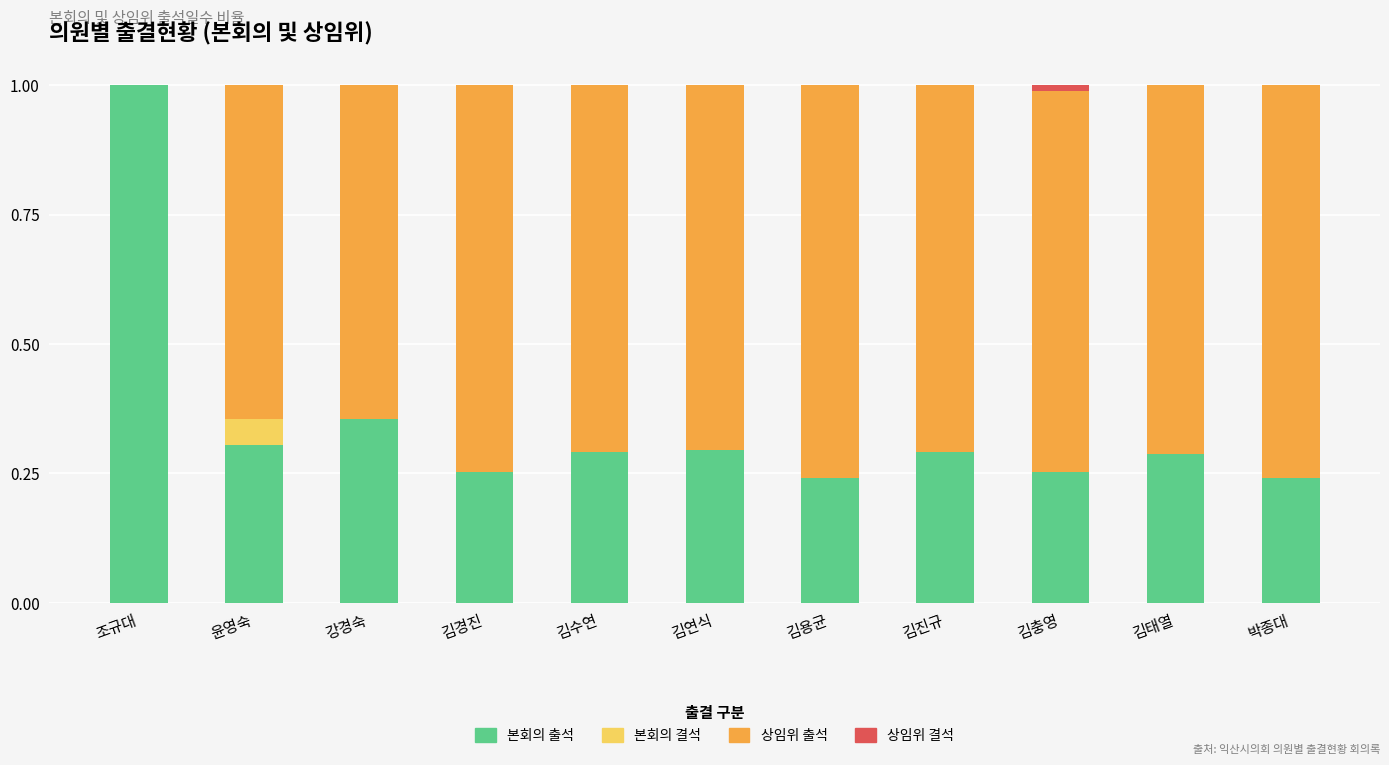

What is the total value across all series at 조규대?

1.0